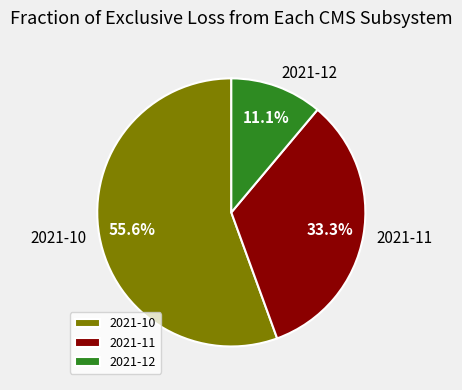

What percentage is the 2021-11 slice, to the nearest percent?

33%